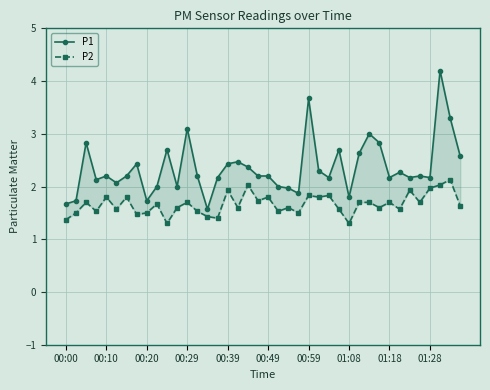

How many interior local peaks does the P1 series have?

12